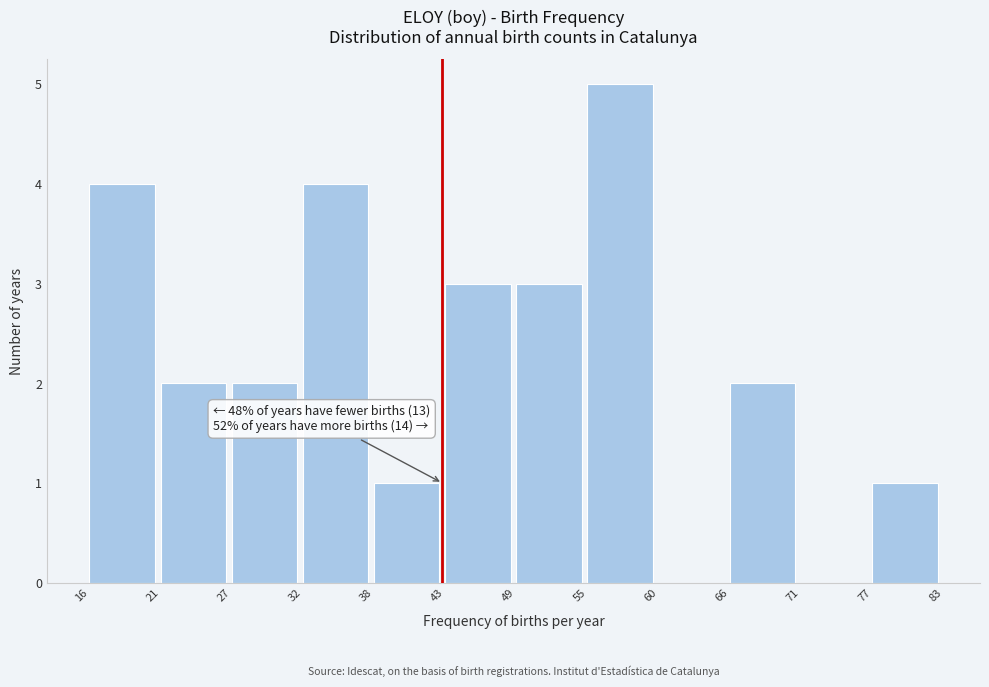

Reading right to left, extract all data points from this chart.

77=1	71=0	66=2	60=0	55=5	49=3	43=3	38=1	32=4	27=2	21=2	16=4